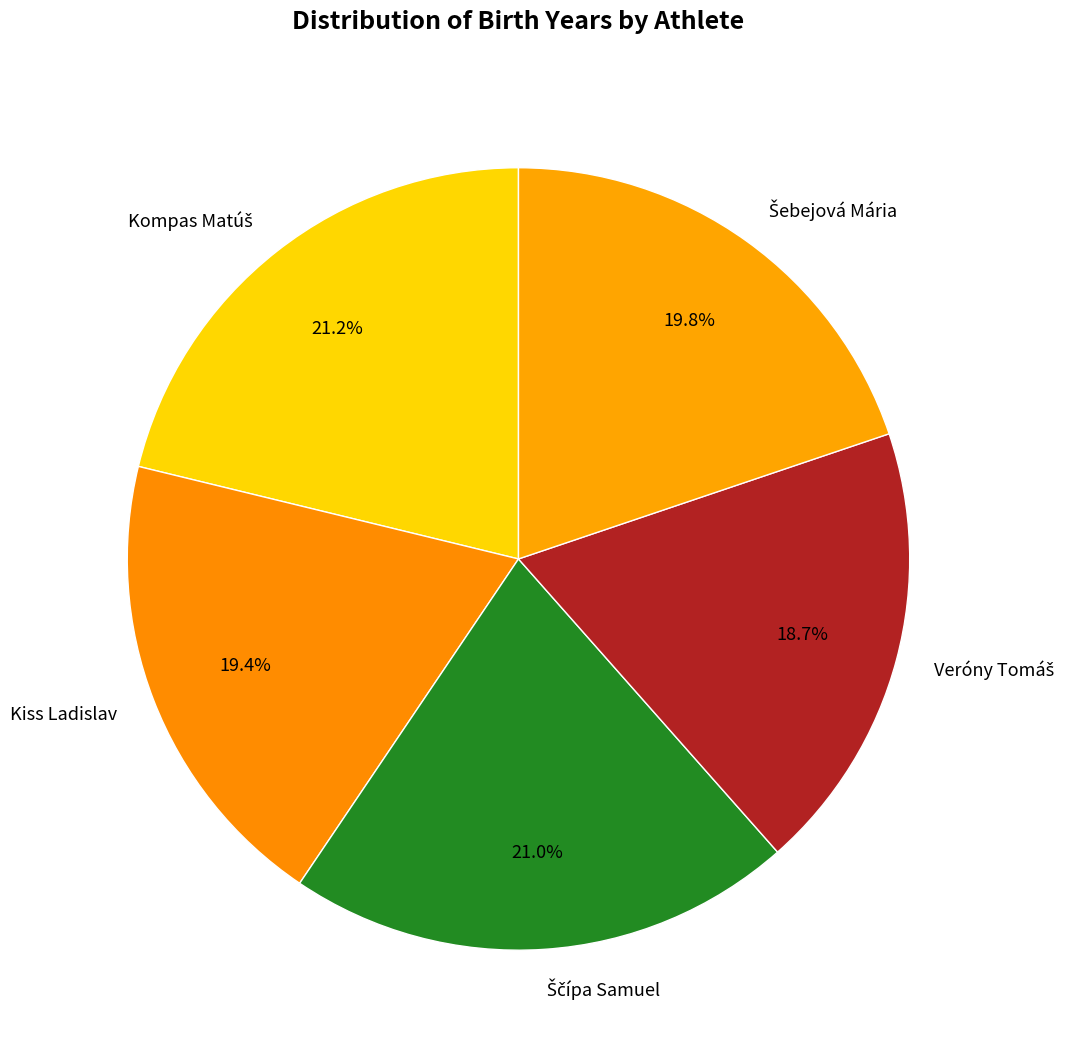

What percentage is NOT represented by Kiss Ladislav?

80.6%